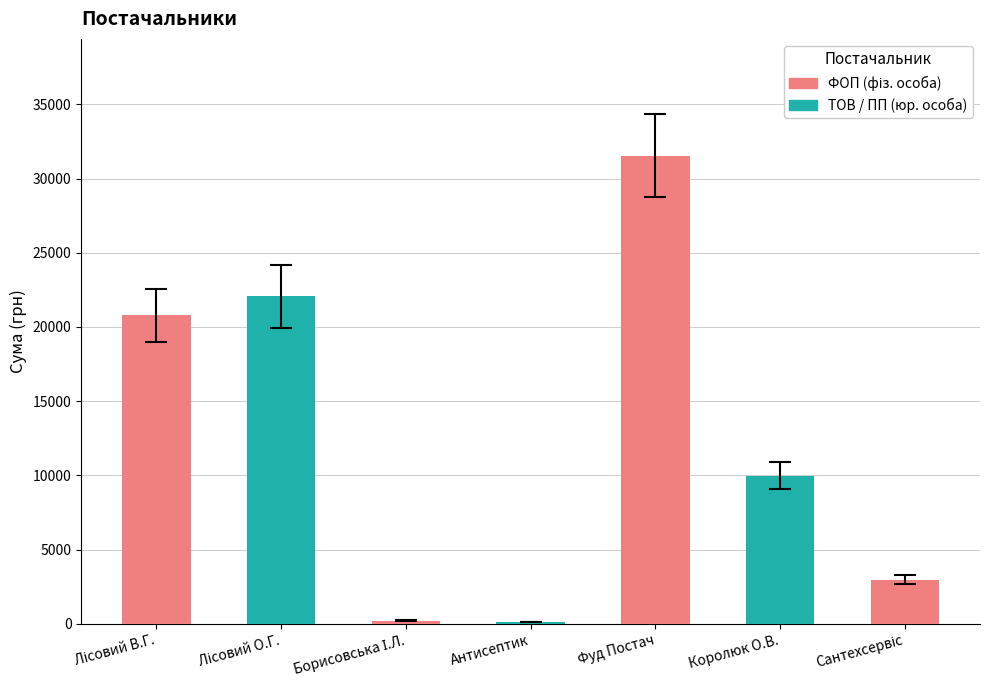

What is the value of the 1st bar from the left?

20774.6